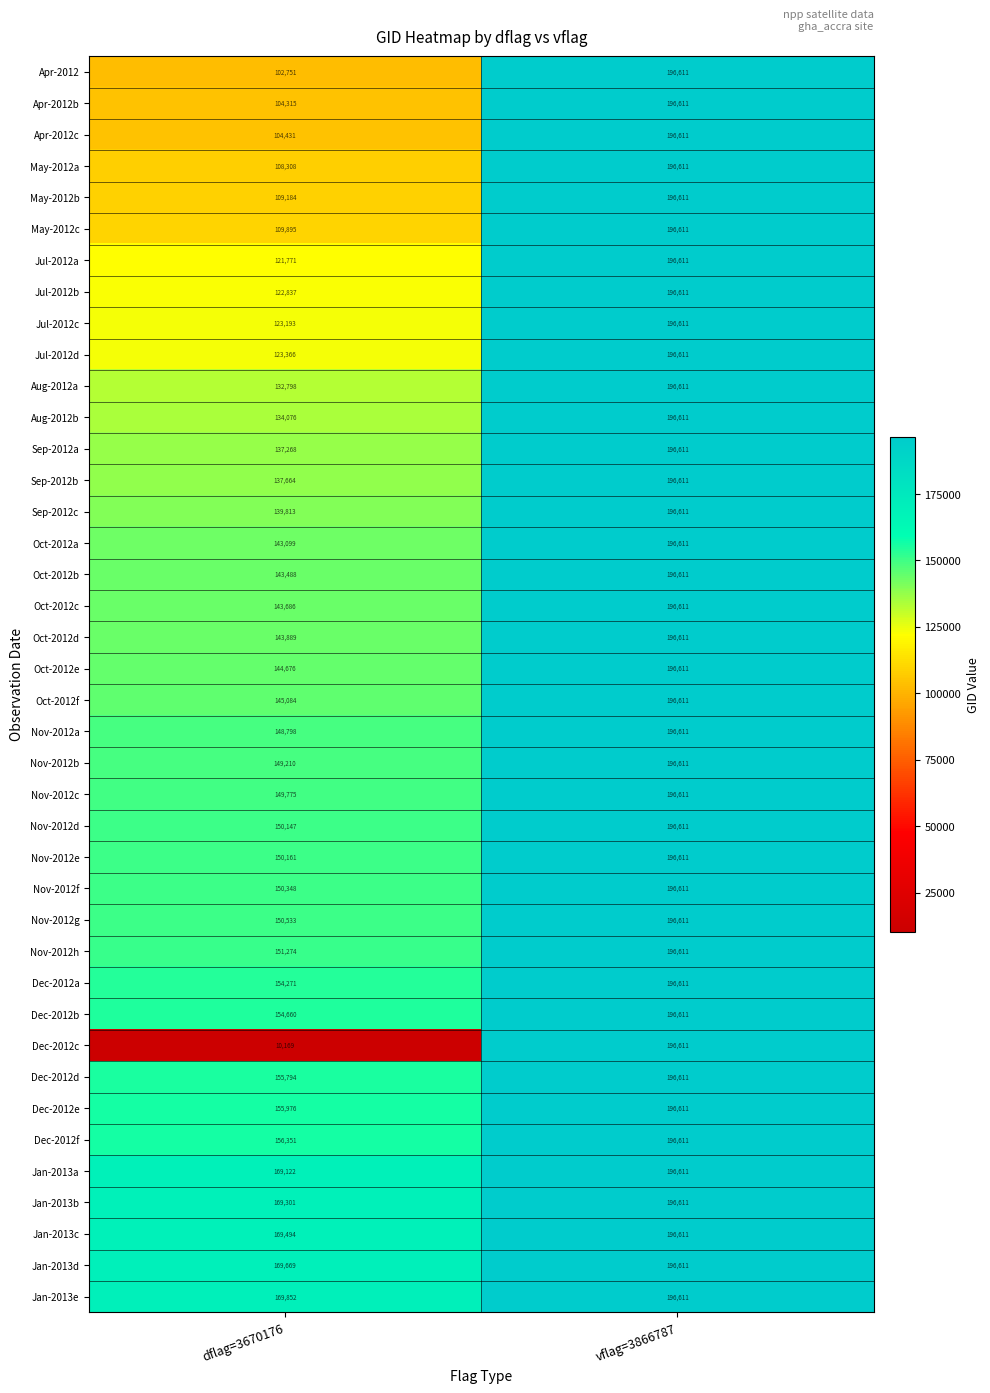

True or false: Jul-2012a has a value of 63237 at dflag=3670176.

False